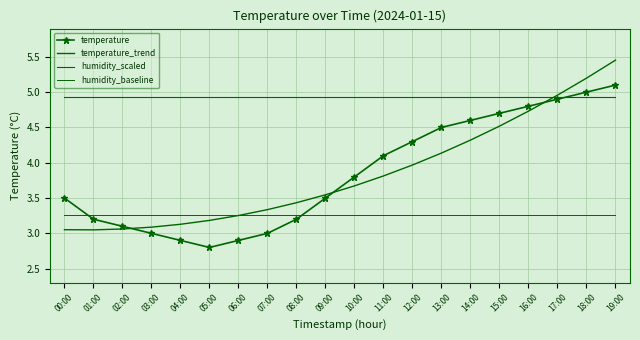

True or false: humidity_baseline and humidity_scaled intersect in this chart.

False